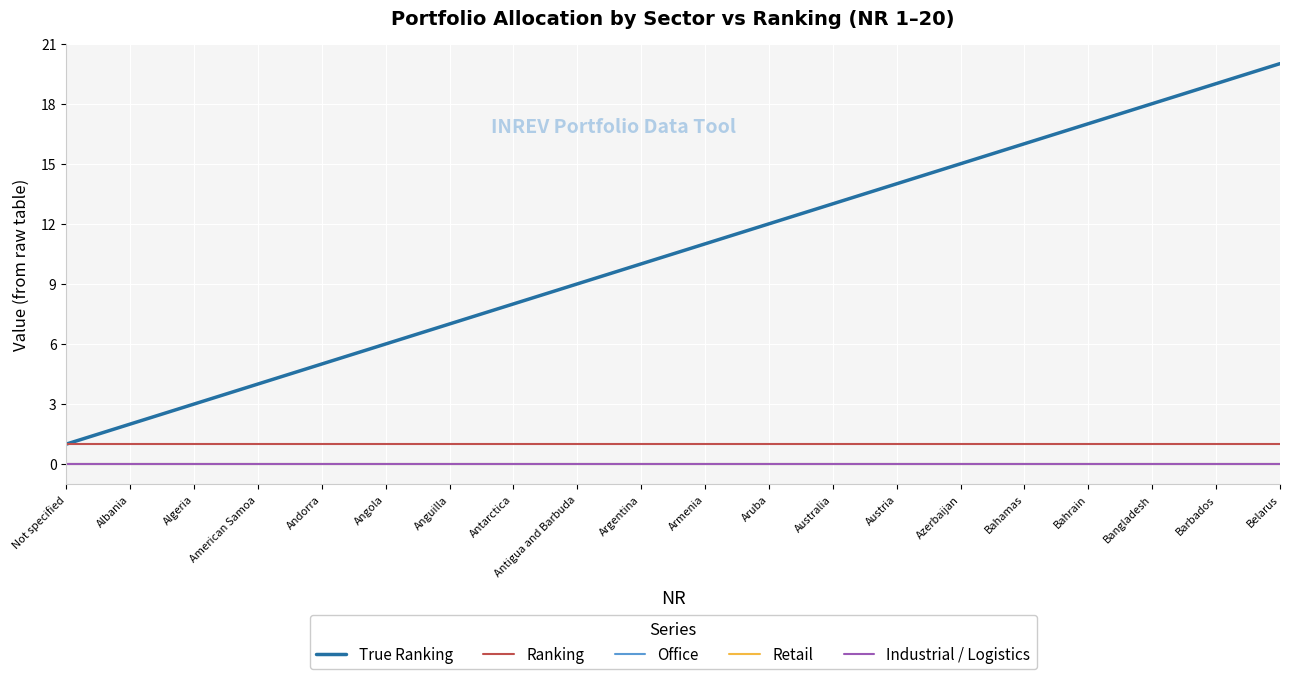

Does the chart display data point markers on the line(s)?

No